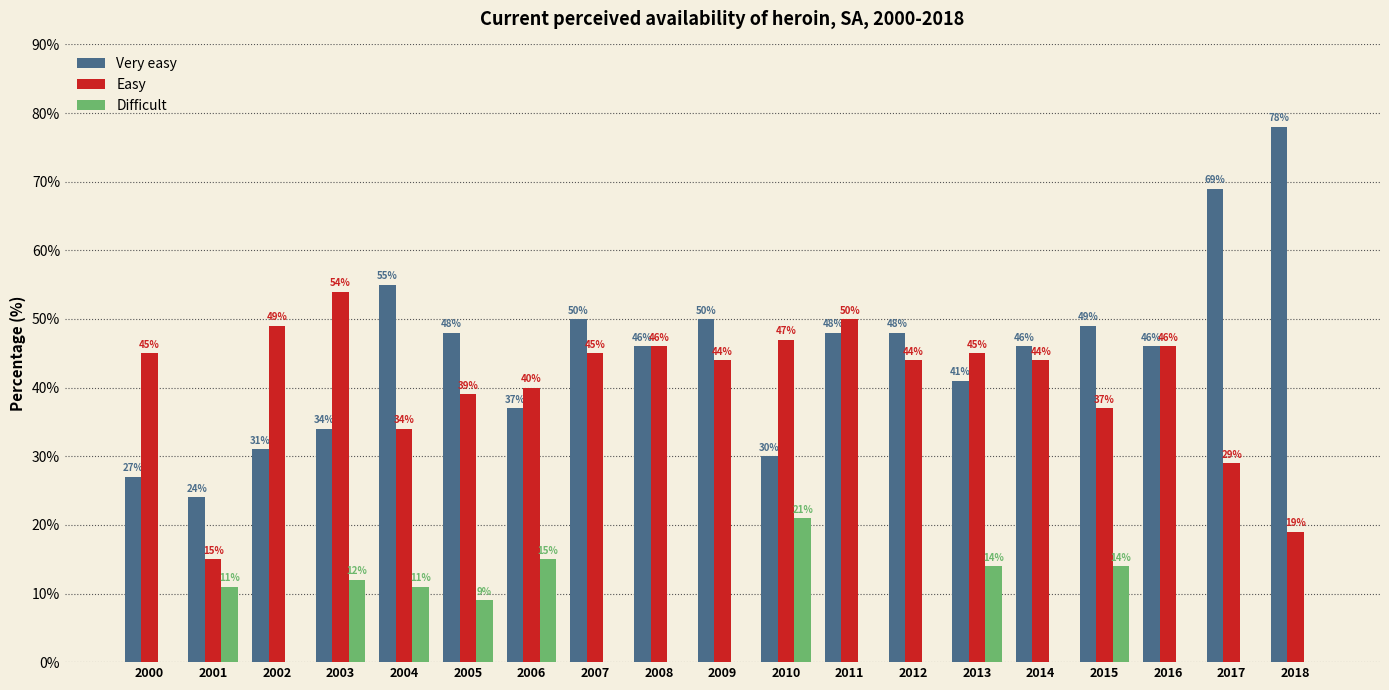

At which label does Difficult reach its peak?

2010